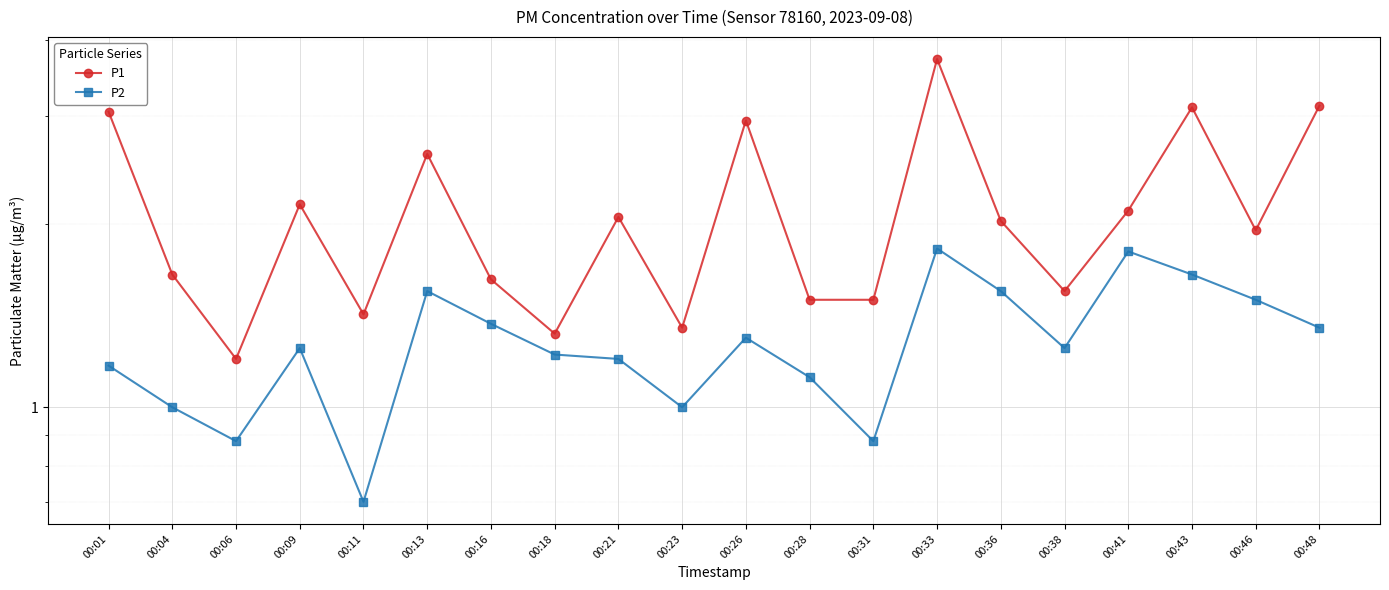

In P1, how many points are lower than both neighbors (excluding endpoints)?

6